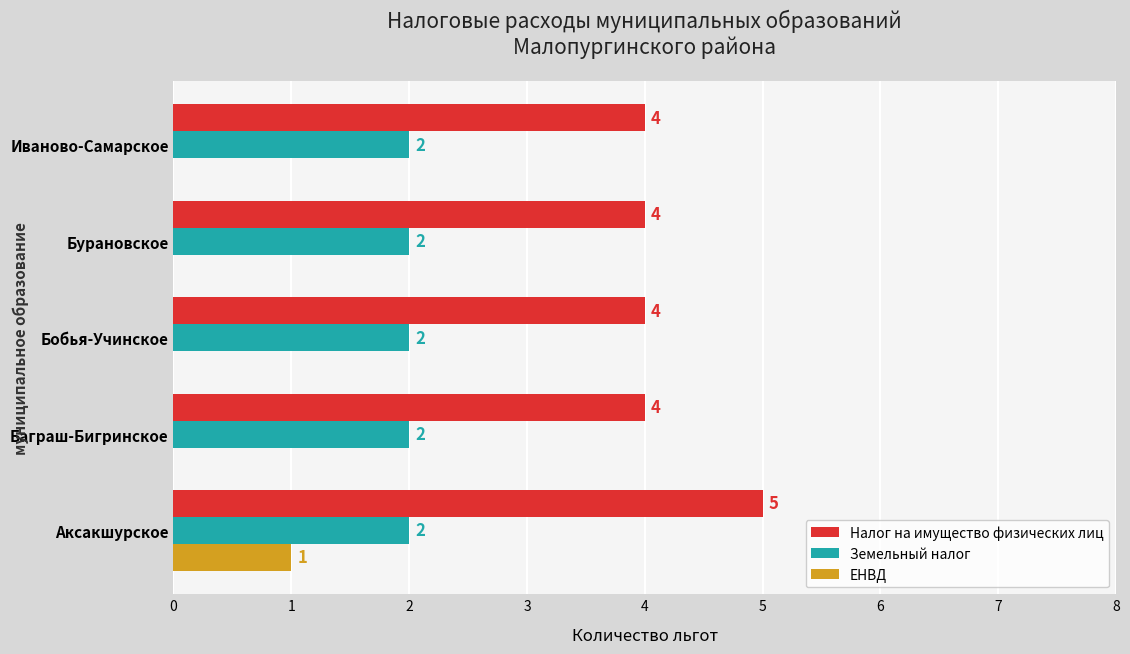

Which series has the largest total across all categories?

Налог на имущество физических лиц